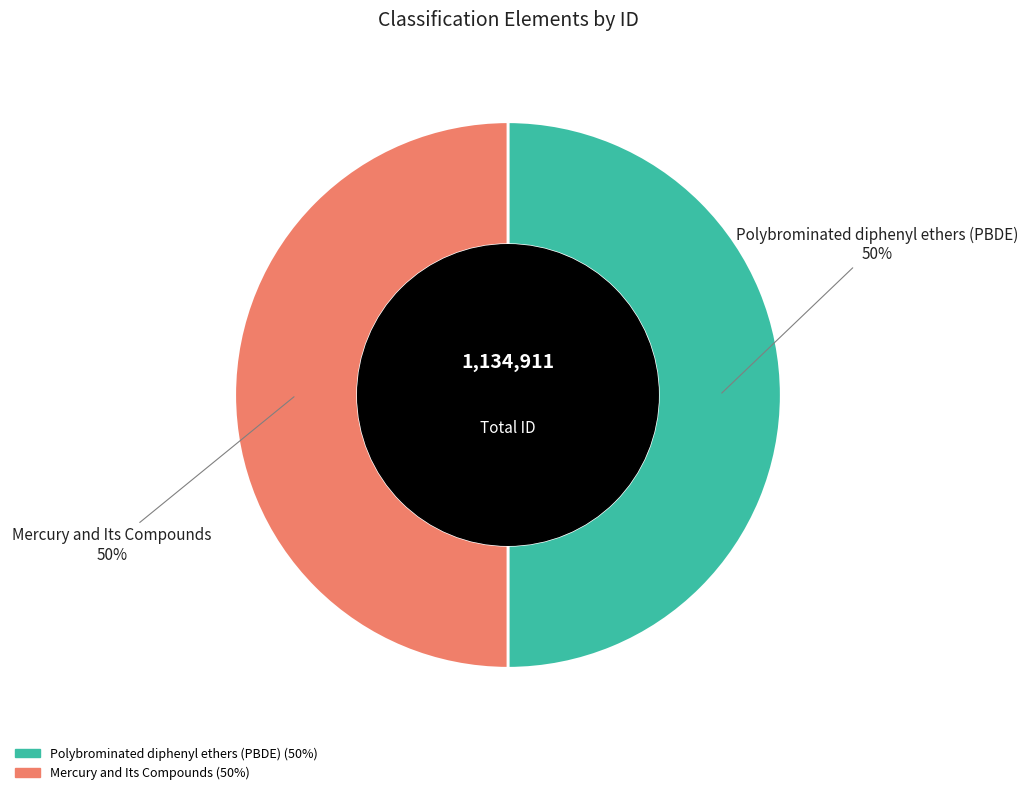

To the nearest percent, what portion does Mercury and Its Compounds represent?

50%